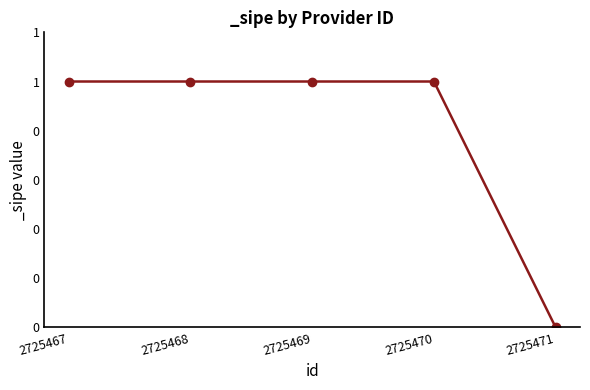

What is the ratio of the value at 2725467 to the value at 2725469?

1.0